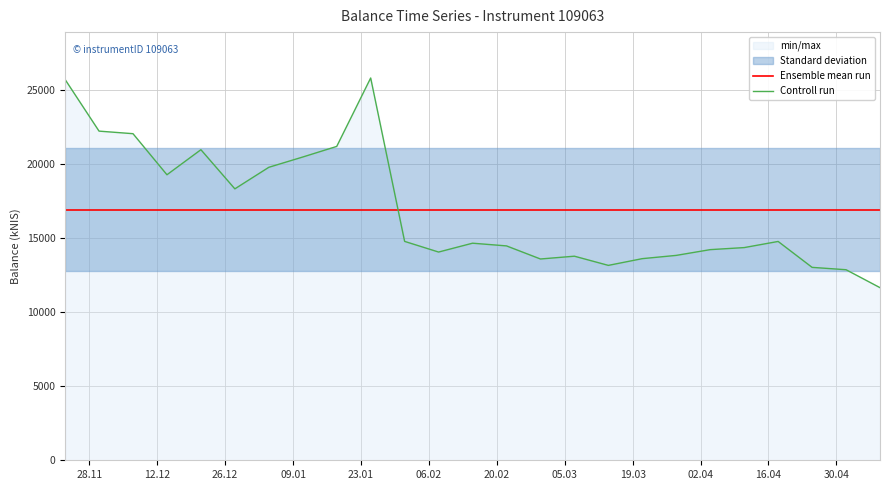

True or false: Controll run and Ensemble mean run cross at least once.

True